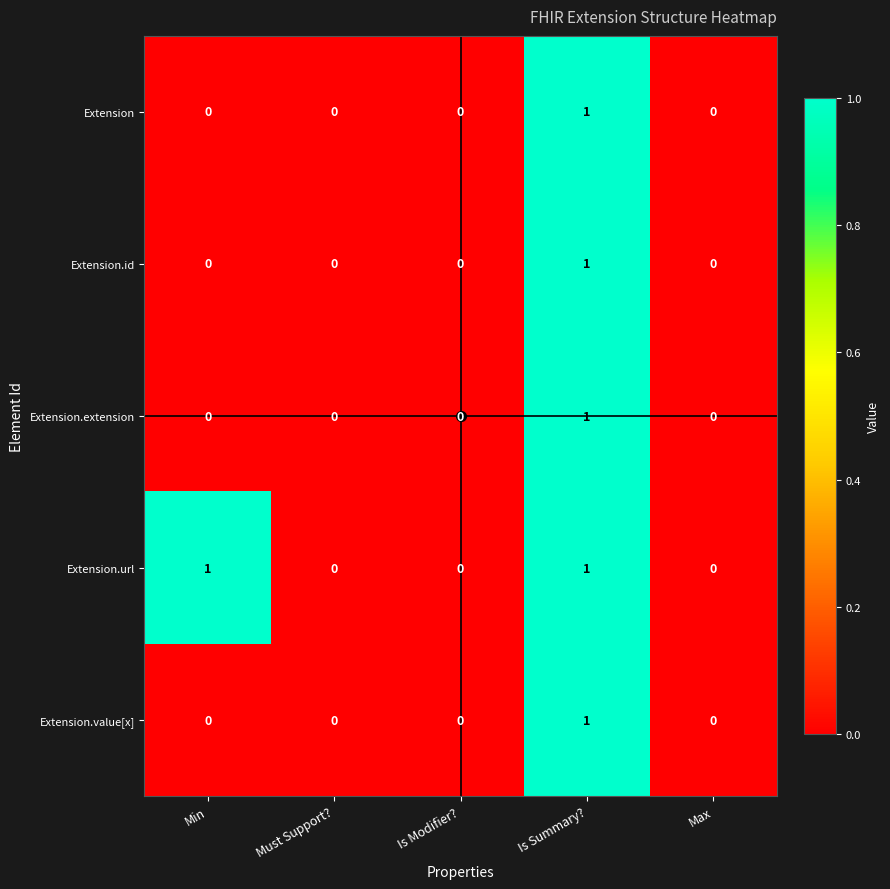

True or false: Extension.id has a value of 0 at Must Support?.

True